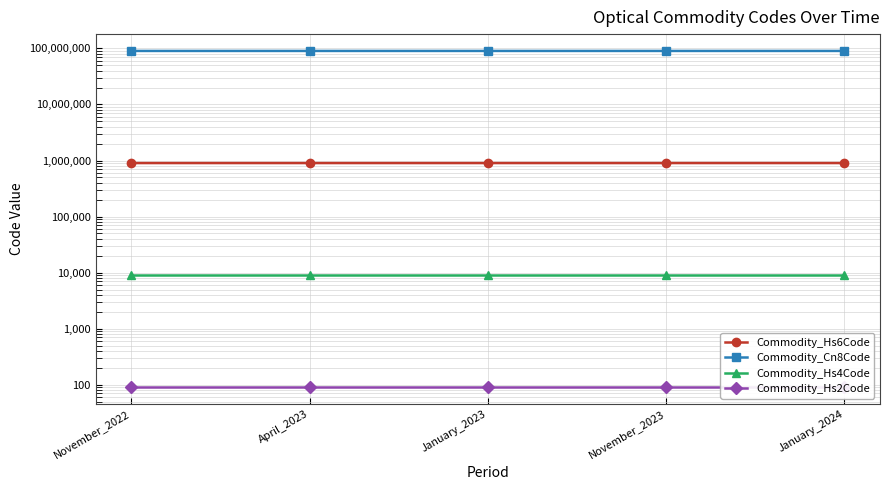

What is the difference between the maximum and minimum values in the Commodity_Hs6Code series?

80